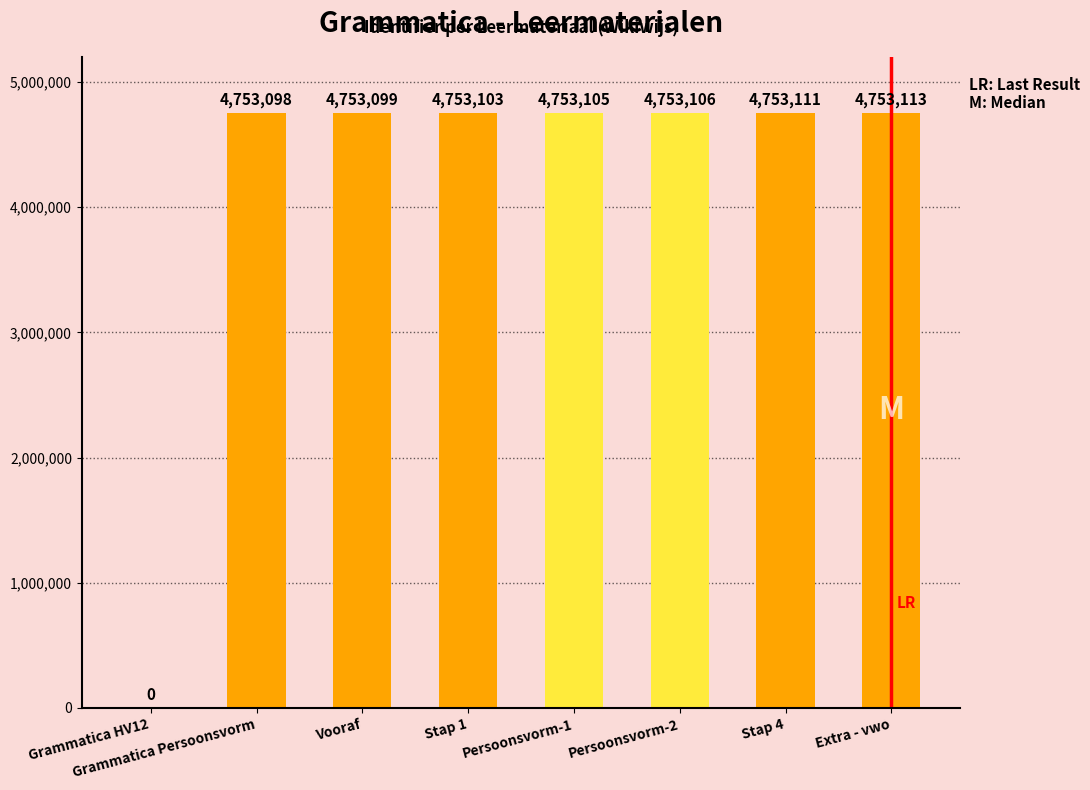

The value at Grammatica Persoonsvorm is 4753098. True or false?

True